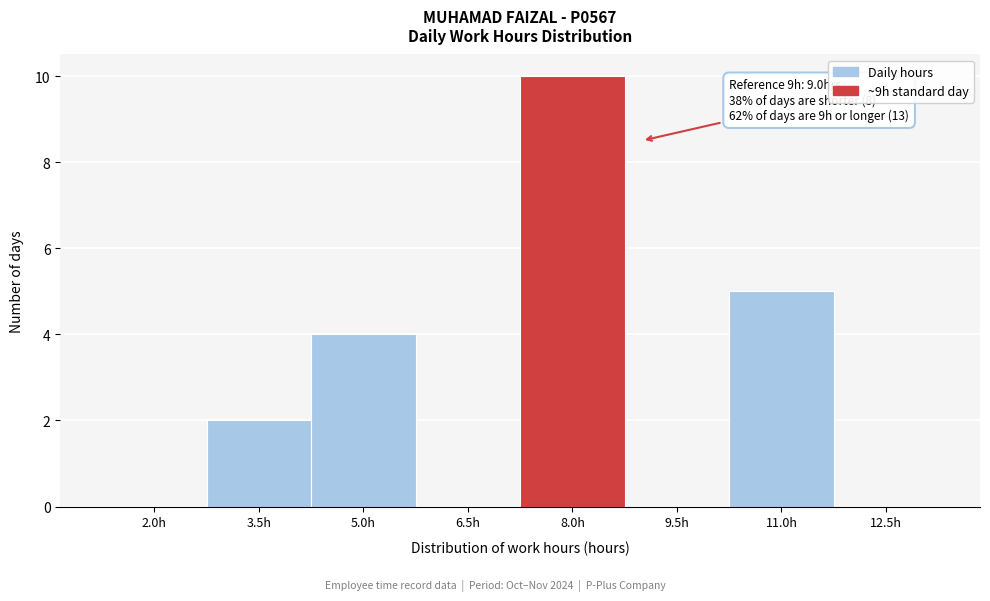

Reading left to right, list all the values displayed in this chart.

2.0h=0	3.5h=2	5.0h=4	6.5h=0	8.0h=10	9.5h=0	11.0h=5	12.5h=0